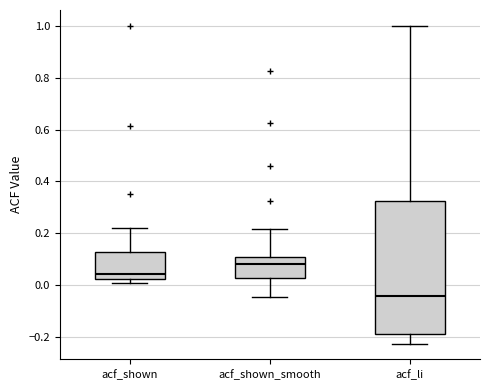

Which box's median line is the lowest?

acf_li